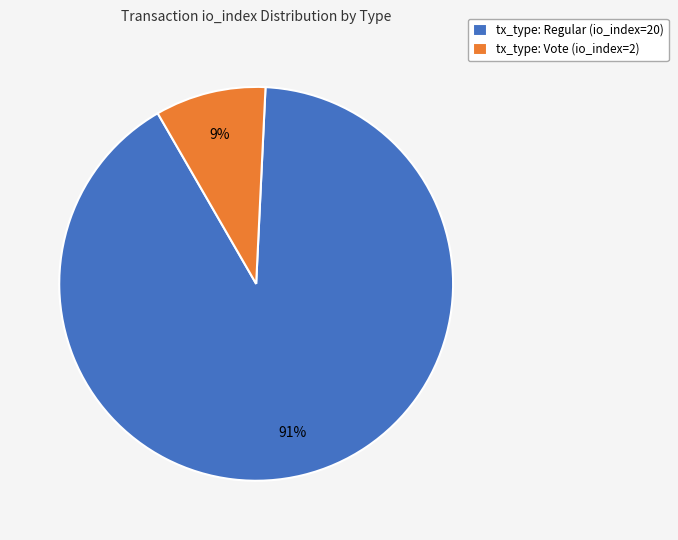

How many segments does this pie chart have?

2